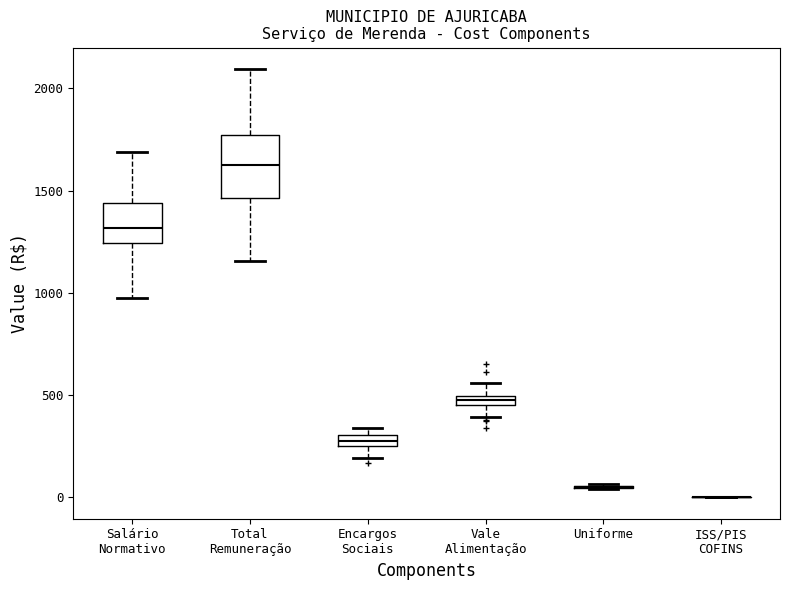

Which box is the tallest, from its lower edge to its upper edge?

Total Remuneração